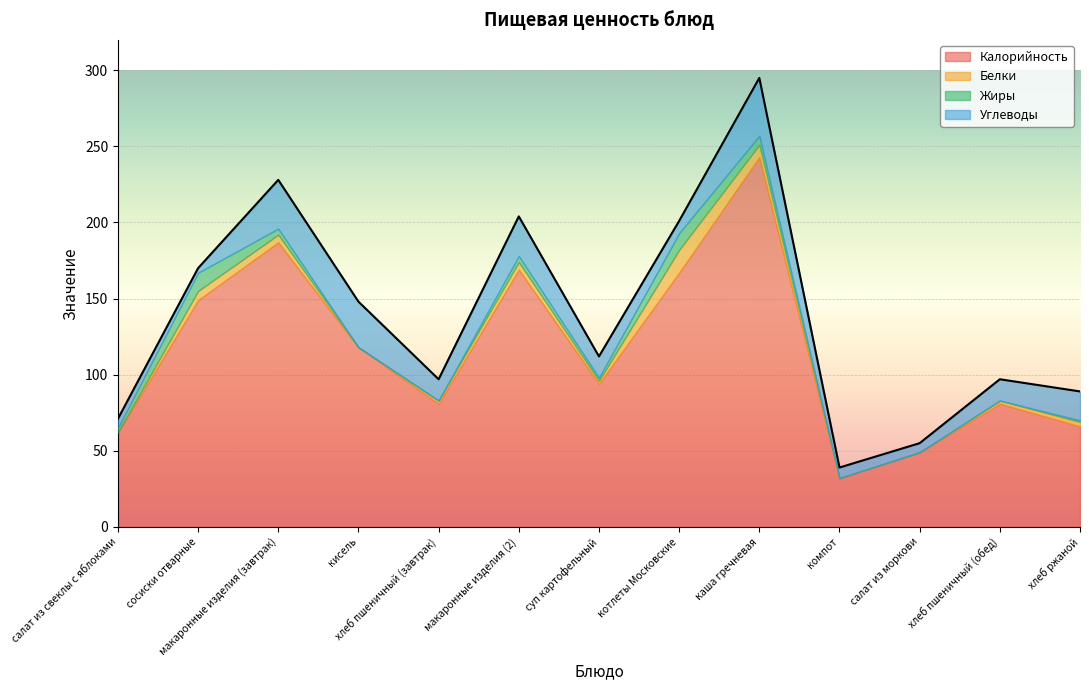

What is the total value across all series at салат из свеклы с яблоками?

71